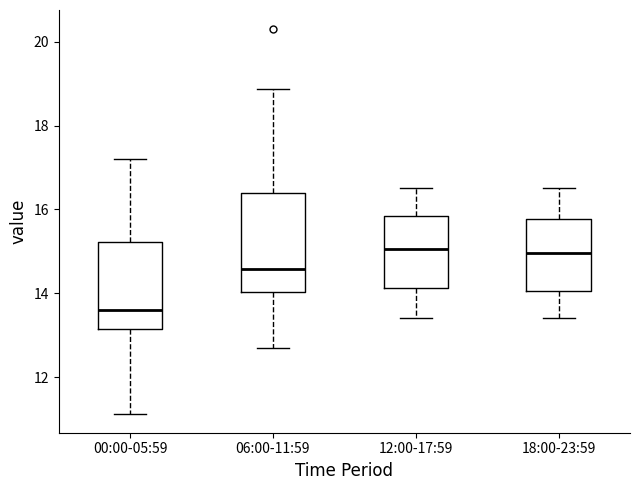

Reading left to right, transcribe this box plot: for each box, give where its median line is, the range the box spans, and where its two whiskers end, as read against the y-axis. The values are not printed on the chart, so give them approximately, as read against the axis.

00:00-05:59: median 13.6, box 13.2 to 15.2, whiskers 11.2 to 17.2
06:00-11:59: median 14.6, box 14.0 to 16.4, whiskers 12.8 to 18.8
12:00-17:59: median 15.0, box 14.2 to 15.8, whiskers 13.4 to 16.6
18:00-23:59: median 15.0, box 14.0 to 15.8, whiskers 13.4 to 16.6